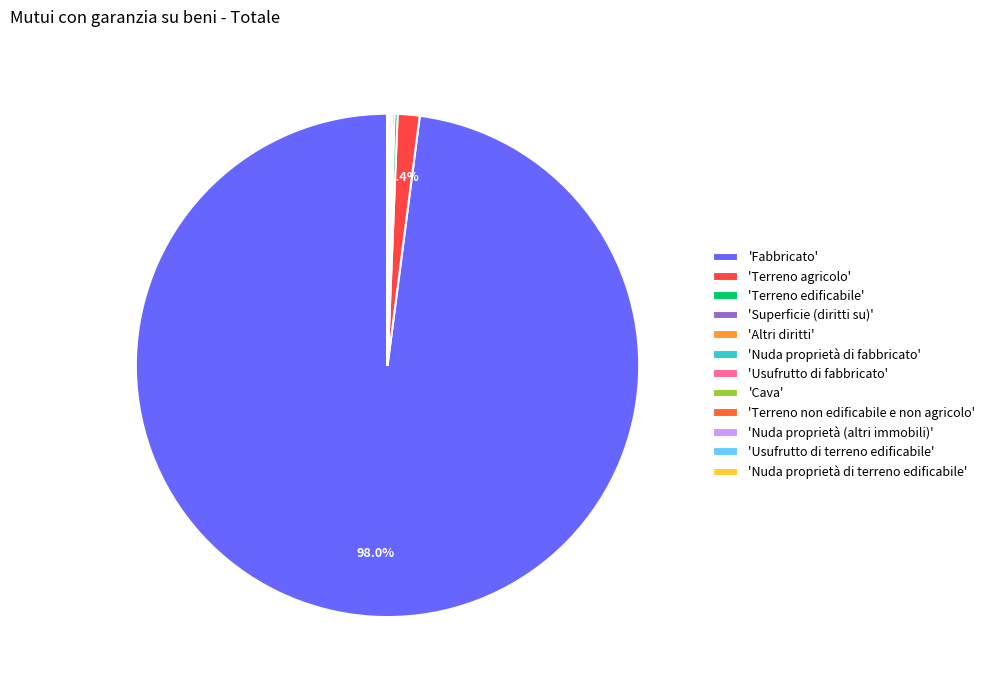

Is there any slice that represents more than half of the pie?

Yes